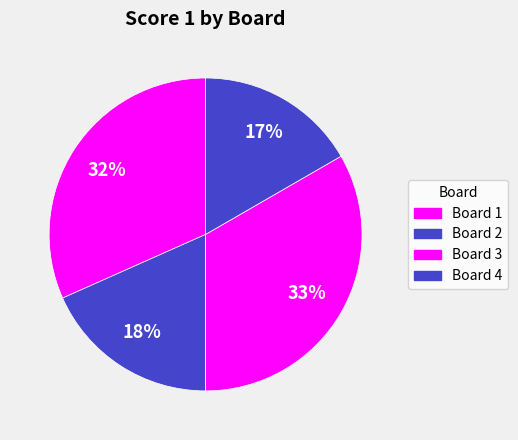

Count the number of slices in the pie.

4